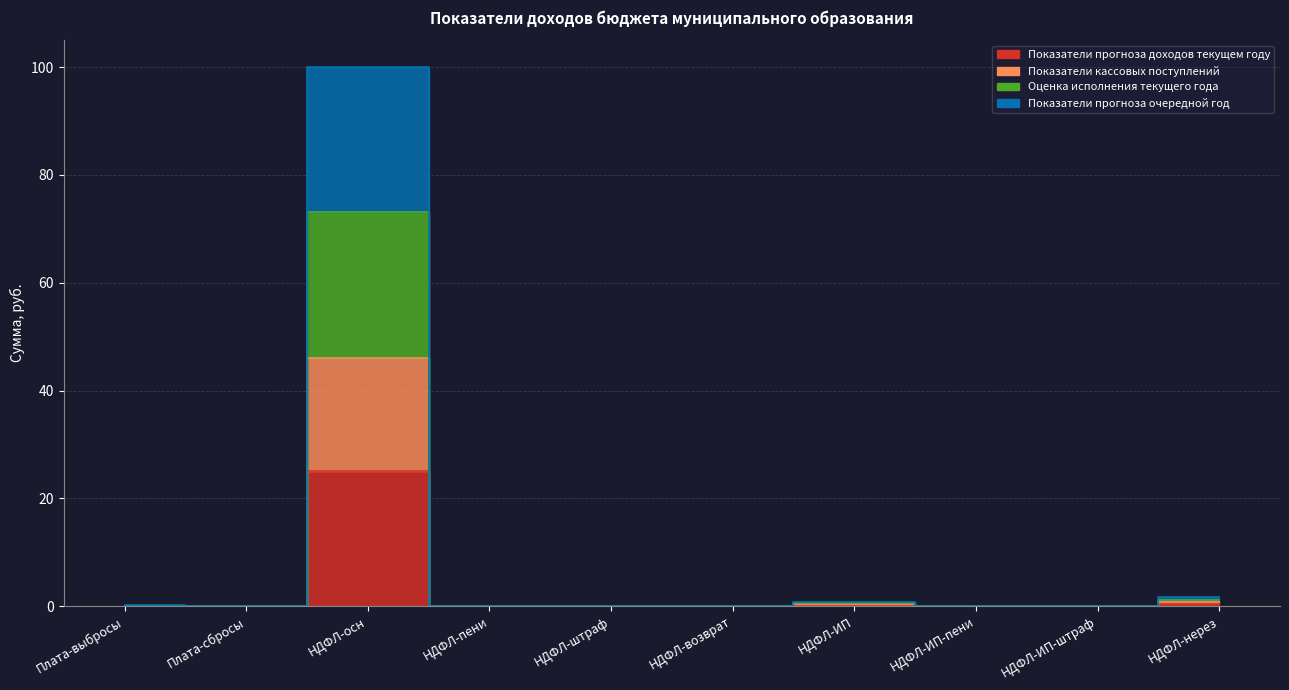

Which series has the widest spread of values?

Оценка исполнения текущего года